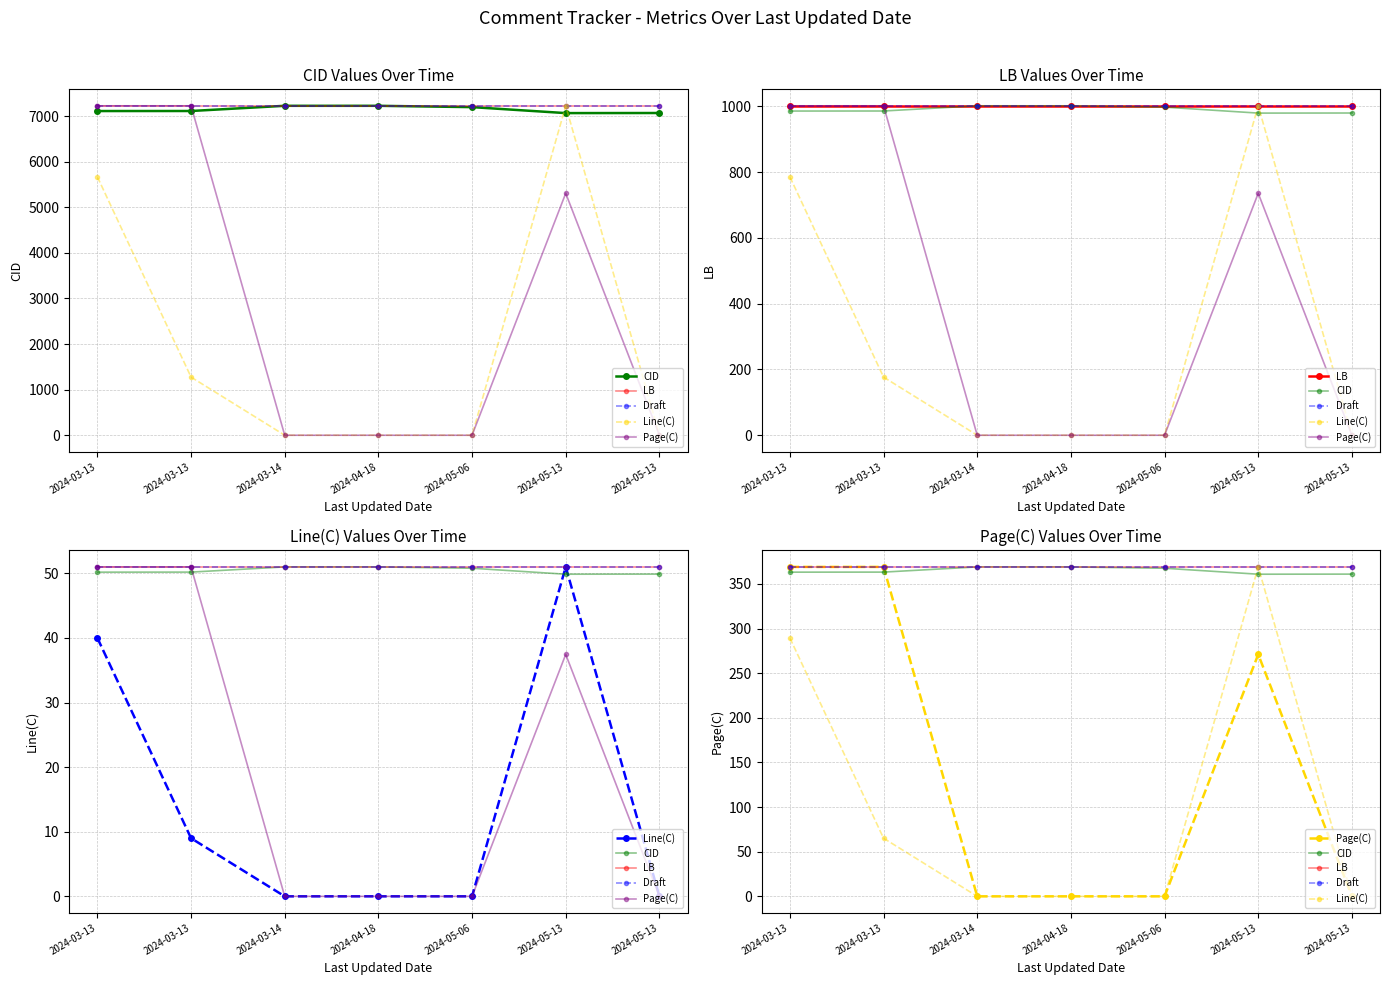

How many values in Page(C) are above zero?

3